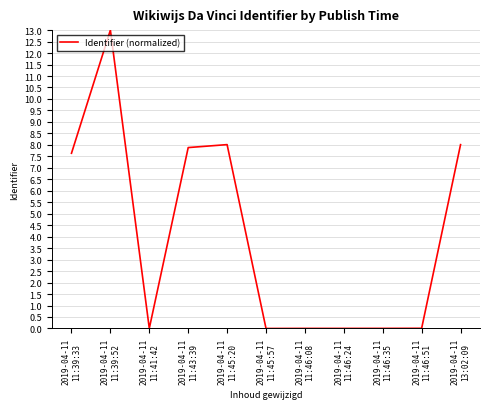

Does the chart display data point markers on the line(s)?

No